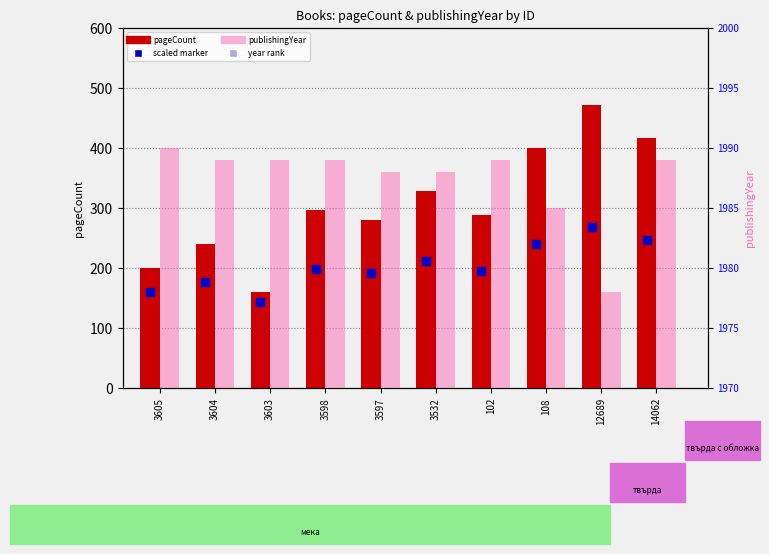

At which category is the sum across all series the highest?

12689